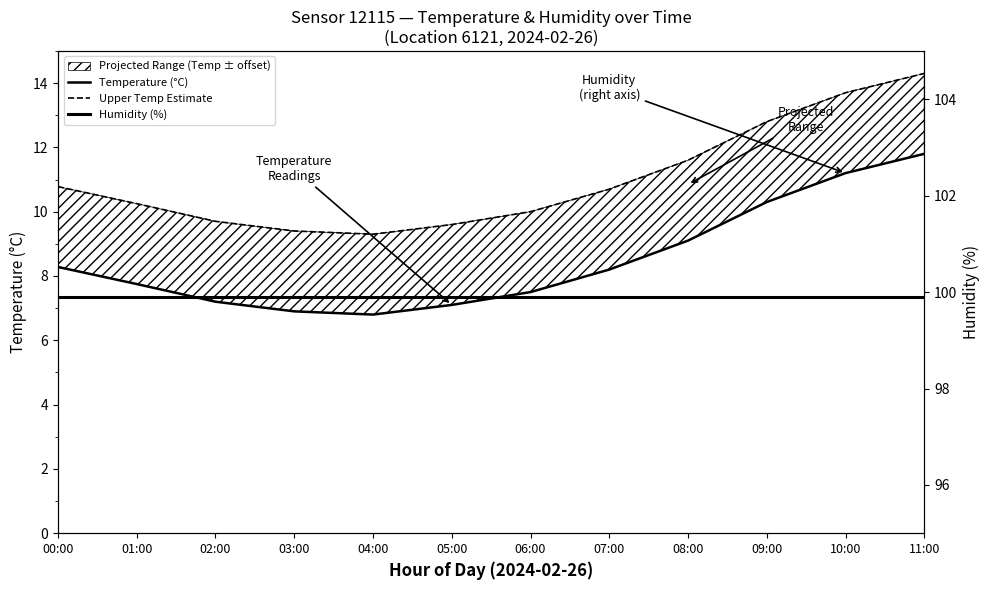

Reading left to right, extract all data points from this chart.

Temperature (°C): 00:00=8.3	01:00=7.8	02:00=7.2	03:00=6.9	04:00=6.8	05:00=7.1	06:00=7.5	07:00=8.2	08:00=9.1	09:00=10.3	10:00=11.2	11:00=11.8
Upper Temp Estimate: 00:00=10.8	01:00=10.2	02:00=9.7	03:00=9.4	04:00=9.3	05:00=9.6	06:00=10.0	07:00=10.7	08:00=11.6	09:00=12.8	10:00=13.7	11:00=14.3
Humidity (%): 00:00=99.9	01:00=99.9	02:00=99.9	03:00=99.9	04:00=99.9	05:00=99.9	06:00=99.9	07:00=99.9	08:00=99.9	09:00=99.9	10:00=99.9	11:00=99.9